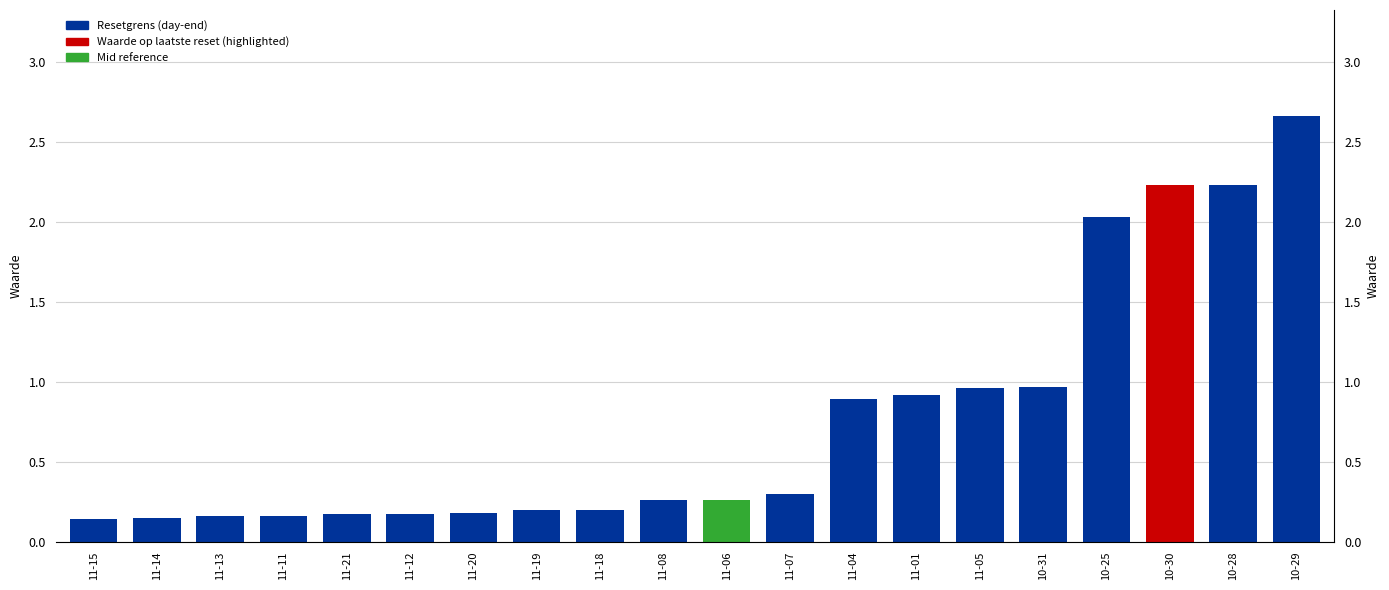

The value at 11-07 is 0.4. True or false?

False